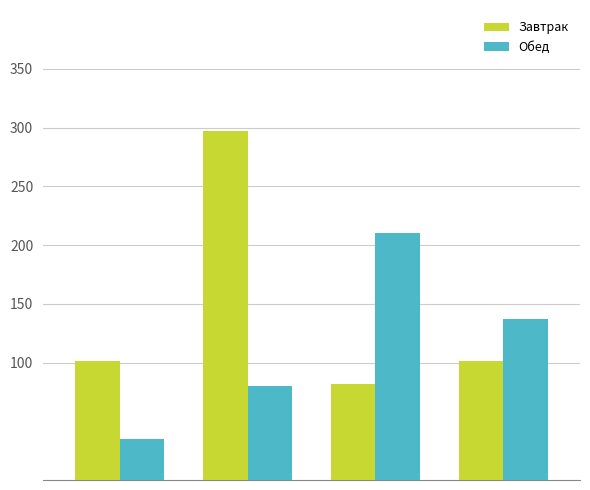

What is the difference between the second highest and second lowest values in the Обед series?

57